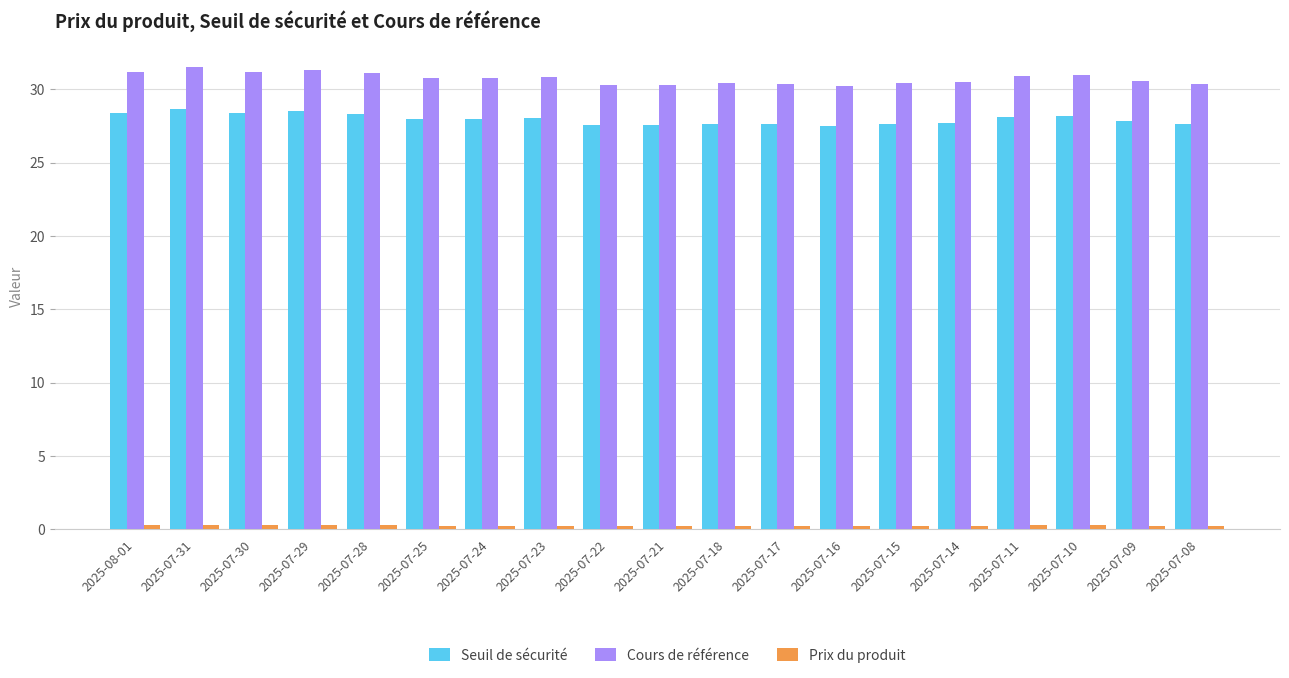

Which series has the largest total across all categories?

Cours de référence